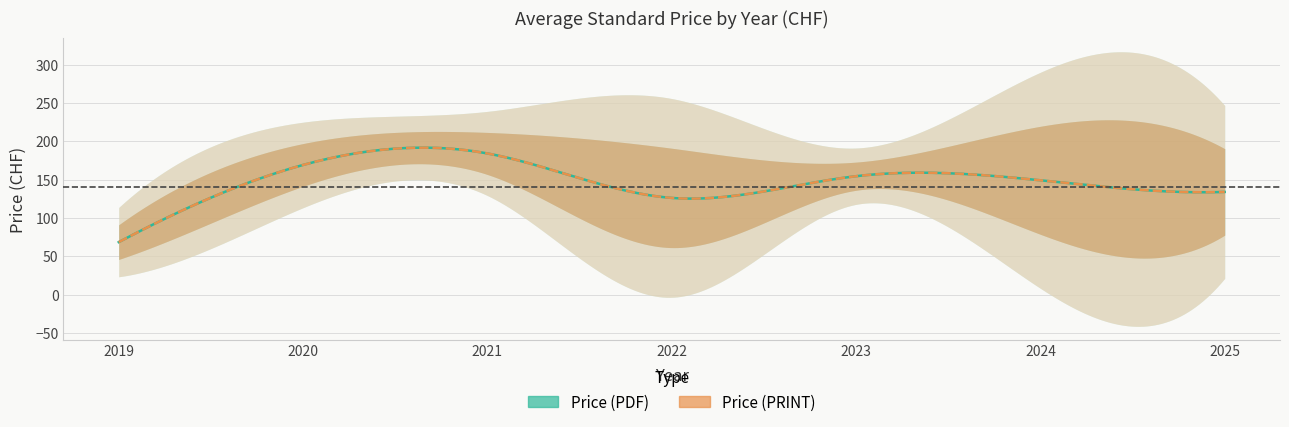

What value does the Price (PRINT) series have at 1, to the nearest 10?

60